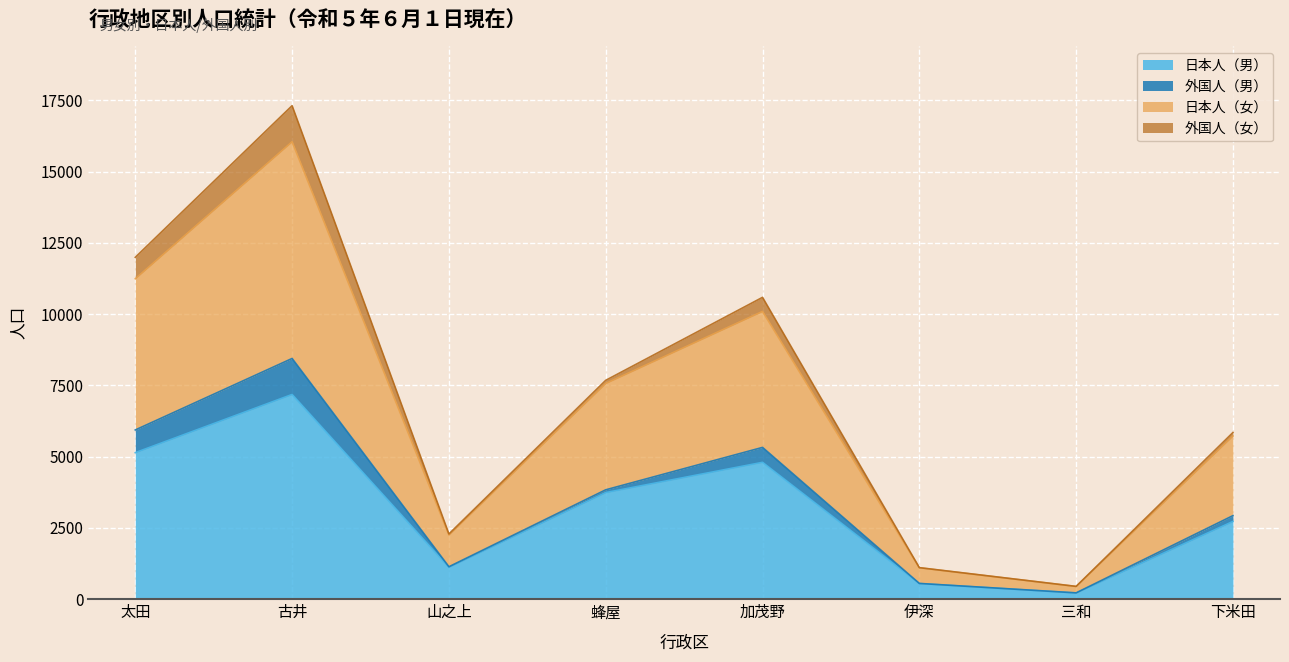

What are all the series names shown in the legend?

日本人（男）, 外国人（男）, 日本人（女）, 外国人（女）